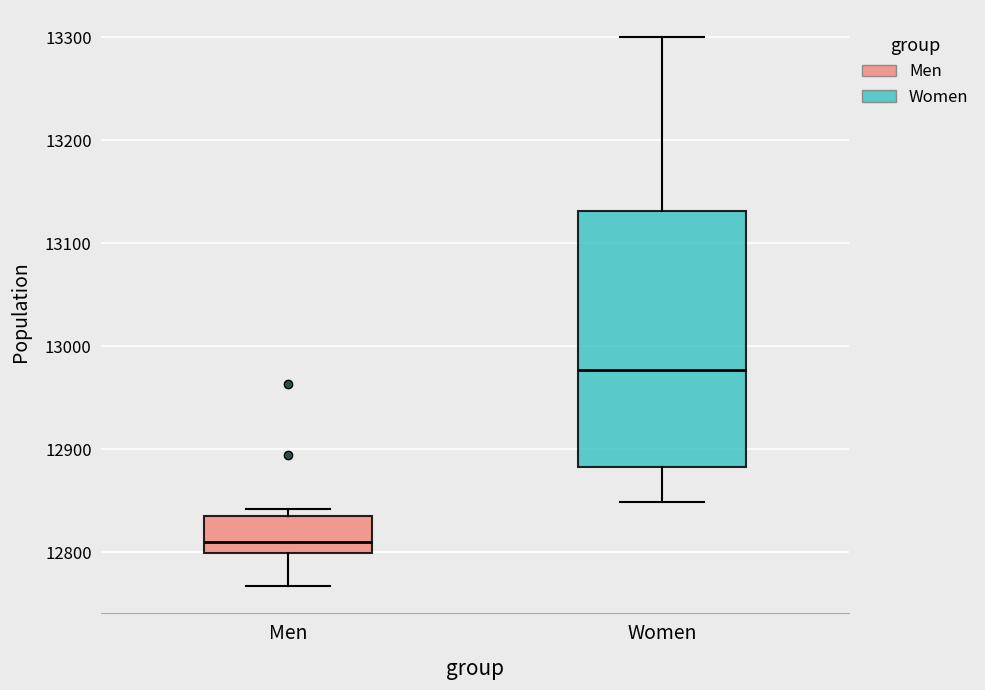

Which box is the tallest, from its lower edge to its upper edge?

Women